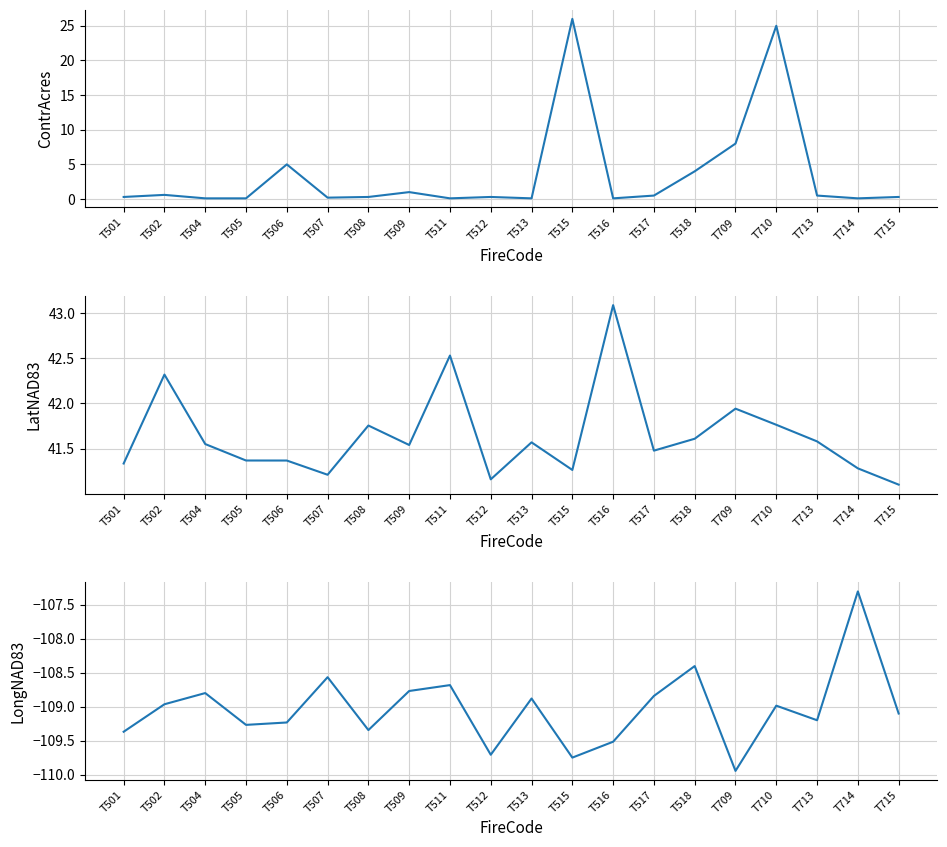

List the series in order of their peak value, highest first.

LatNAD83, ContrAcres, LongNAD83